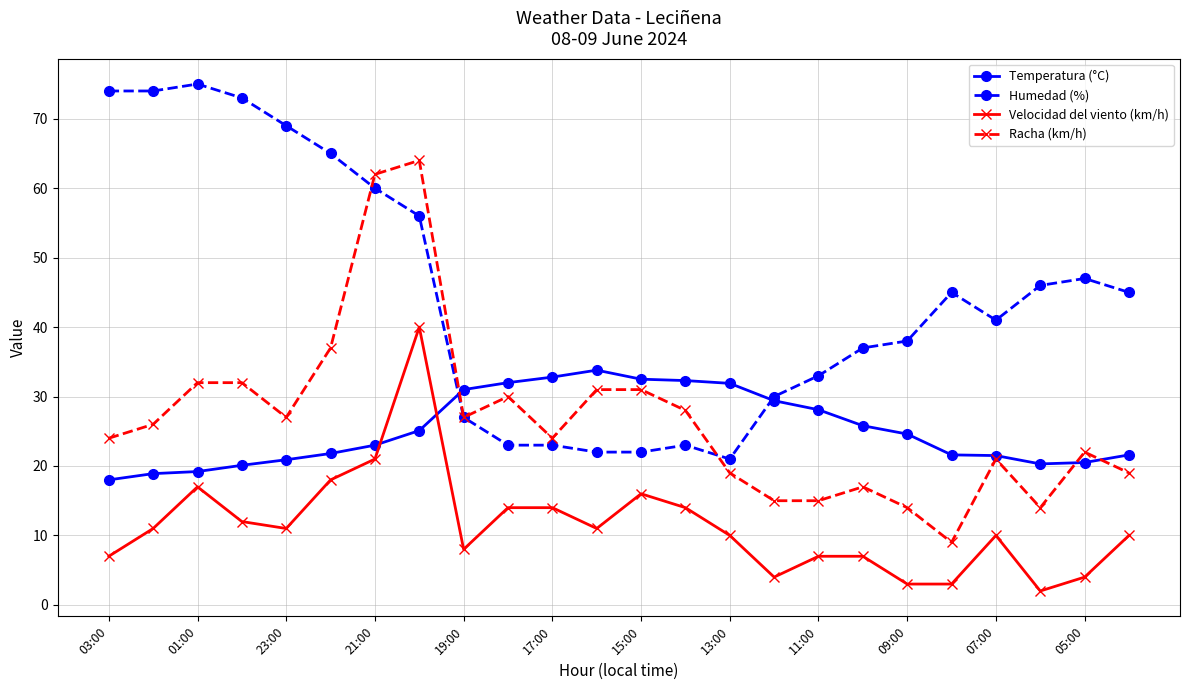

What is the greatest value displayed?

75.0